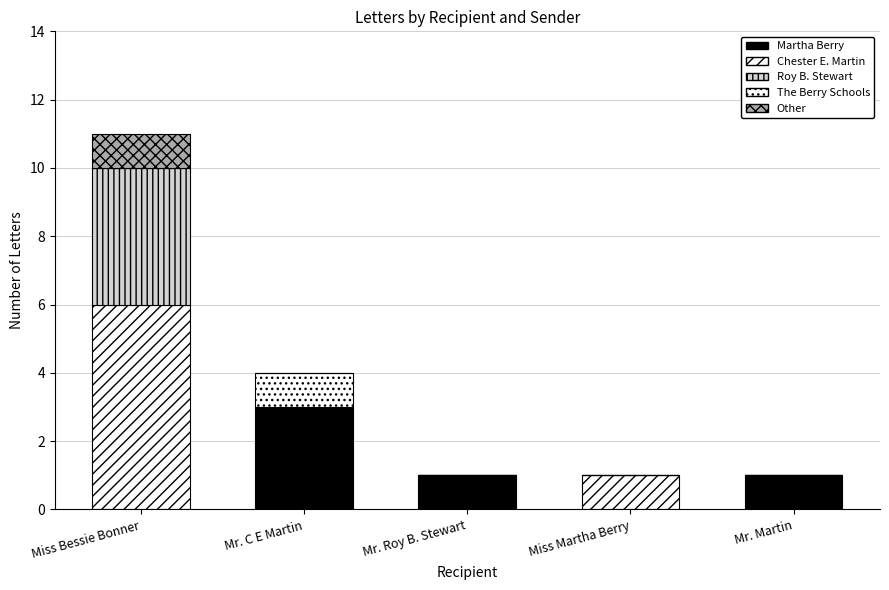

Are the bars grouped side by side (vs. stacked)?

No